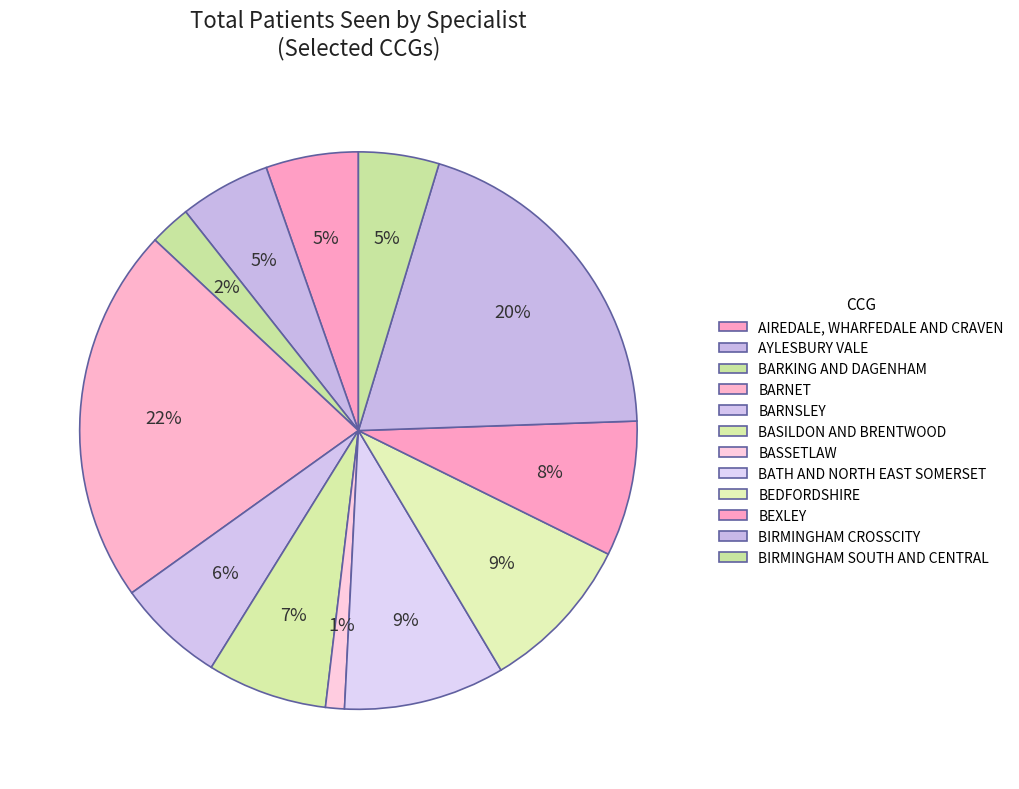

How many segments does this pie chart have?

12